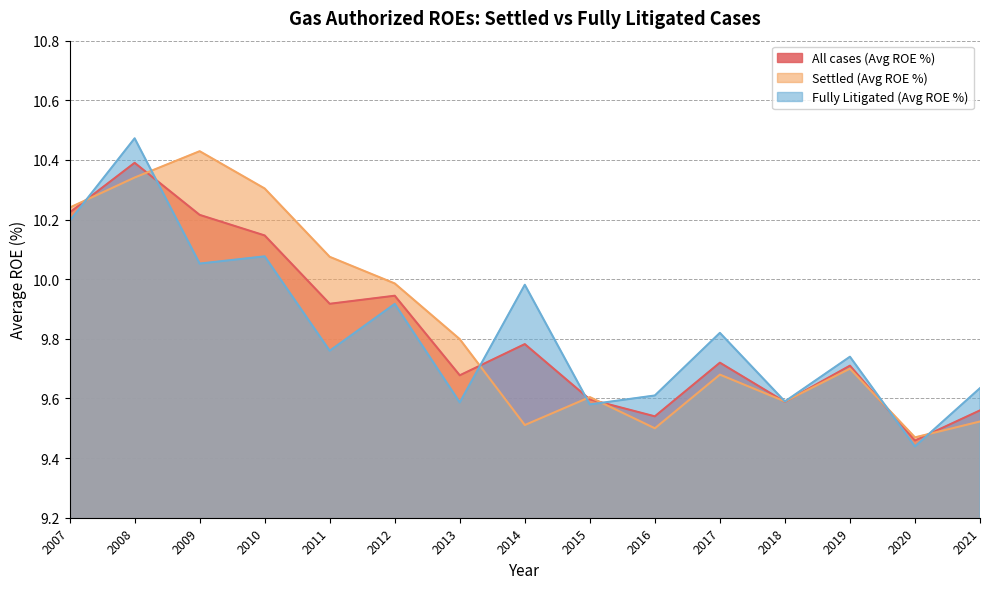

What is the smallest value displayed?

9.4